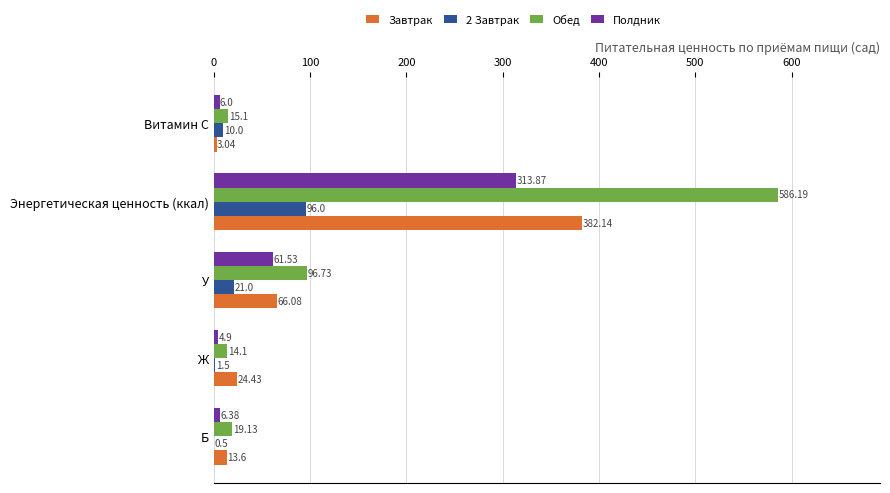

Between У and Витамин С, which series saw the biggest shift?

Обед